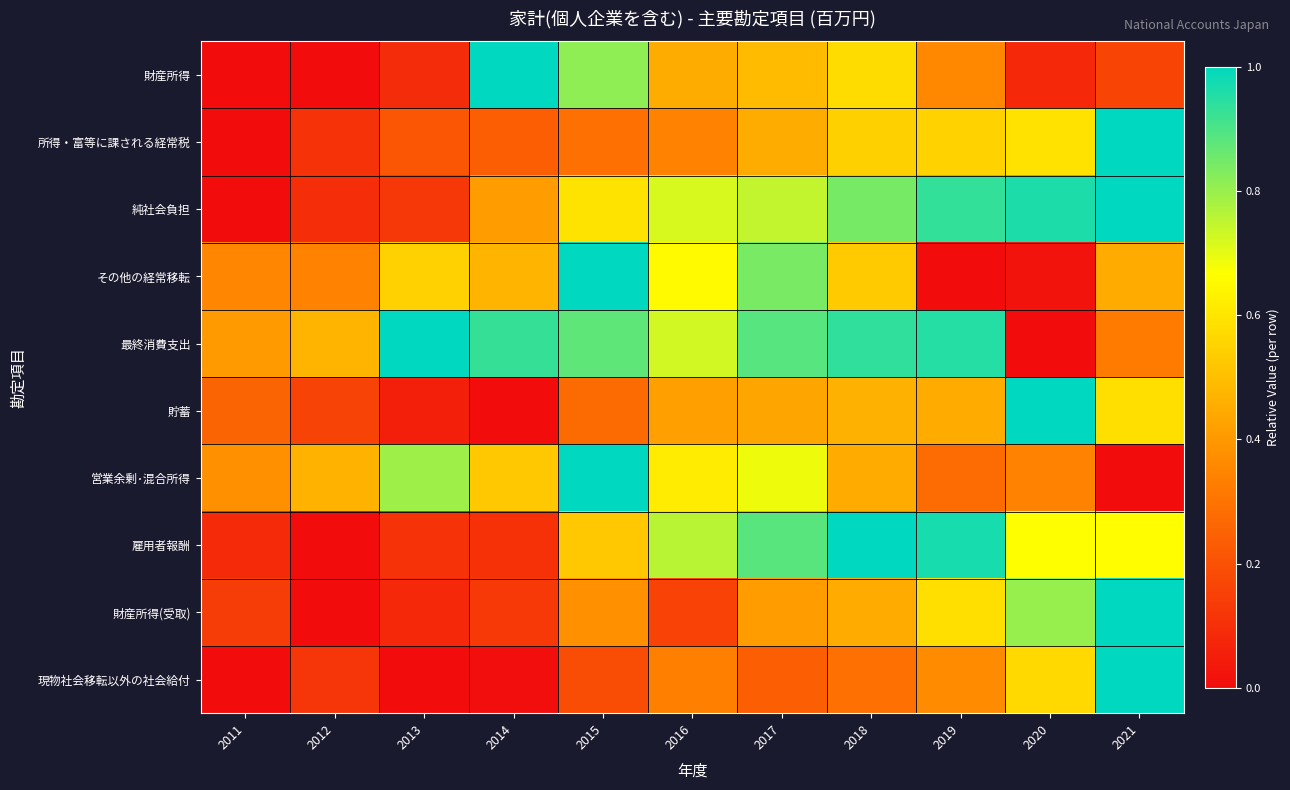

Rank the series by their maximum value, from lowest to highest.

財産所得, 所得・富等に課される経常税, 純社会負担, その他の経常移転, 最終消費支出, 貯蓄, 営業余剰･混合所得, 雇用者報酬, 財産所得(受取), 現物社会移転以外の社会給付